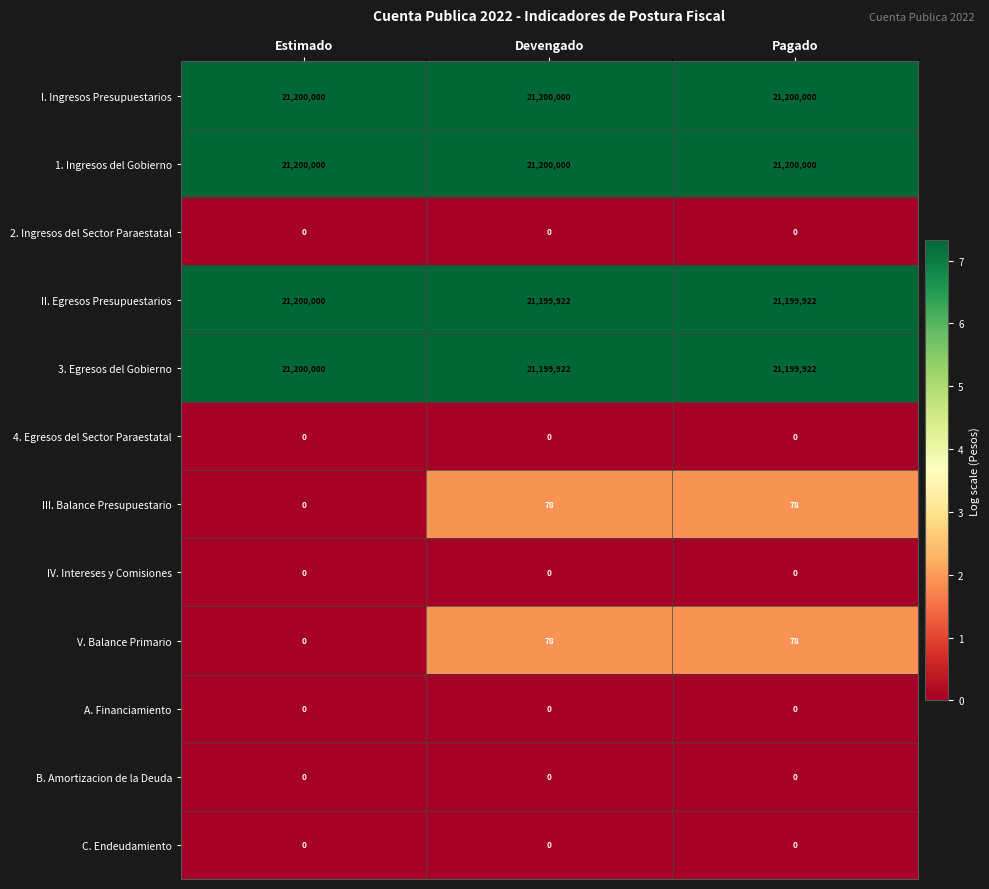

What is the total value across all series at Devengado?

84800000